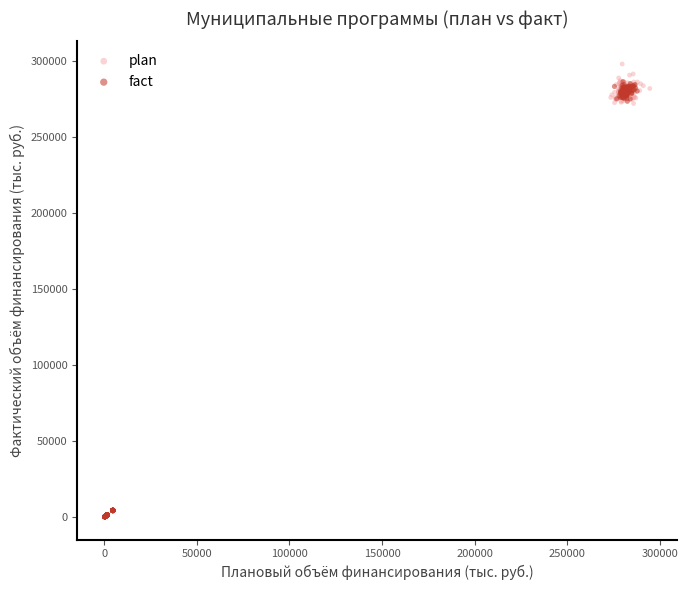

Which series has the widest spread of Y values?

plan